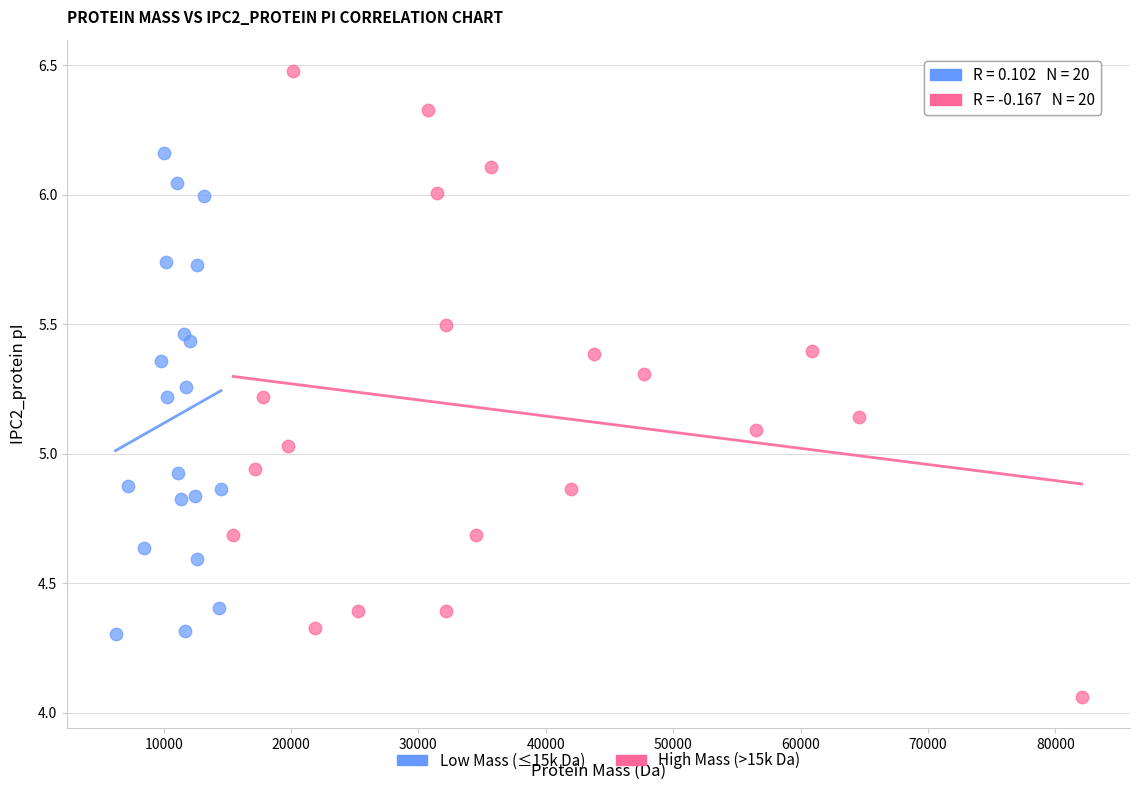

What are all the series names shown in the legend?

Low Mass (≤15k Da), High Mass (>15k Da)